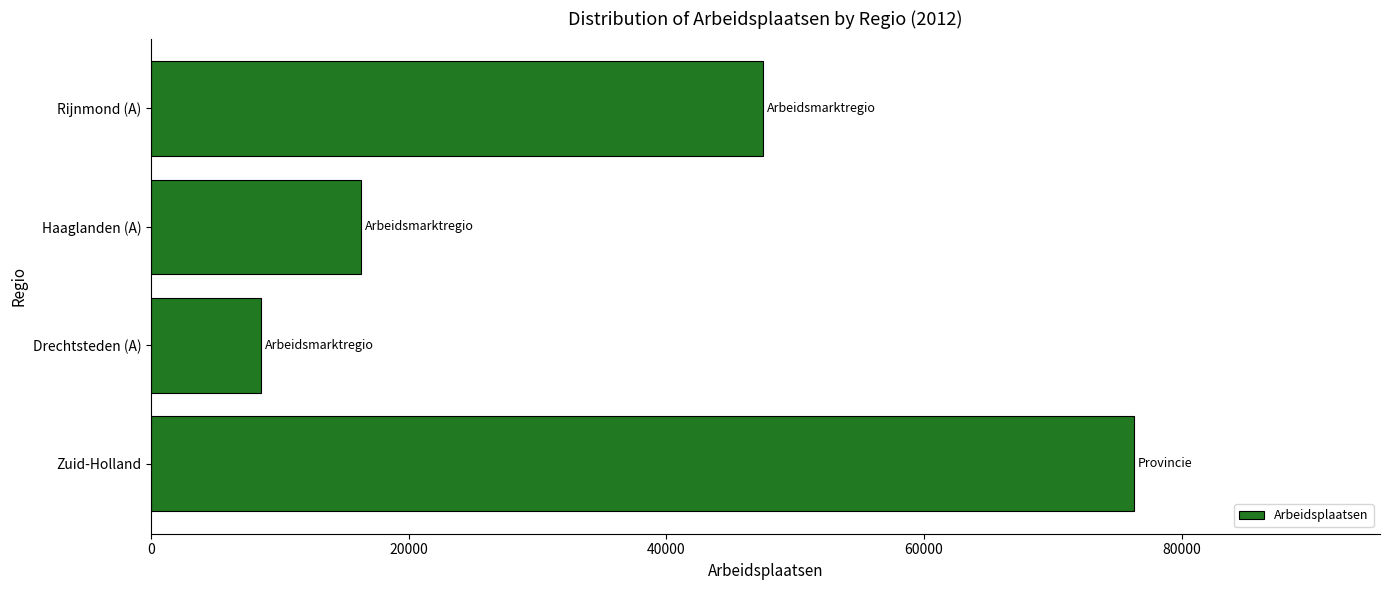

Reading bottom to top, transcribe all the data shown in this chart.

76318	8529	16282	47483